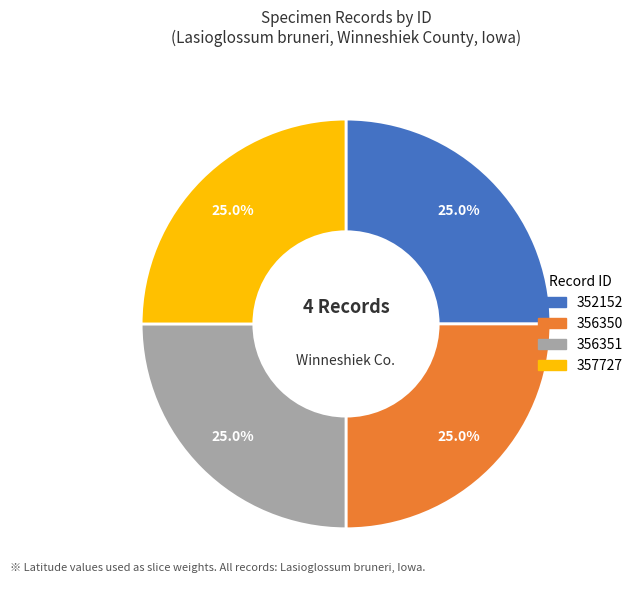

What portion of the pie excludes 356350?

75.0%